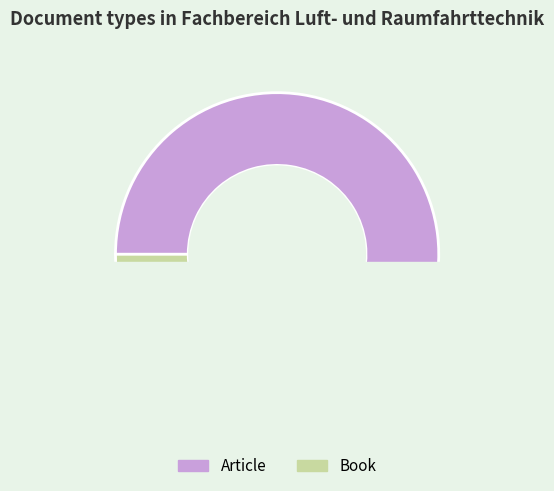

Is it true that Book is 56% of the pie?

False